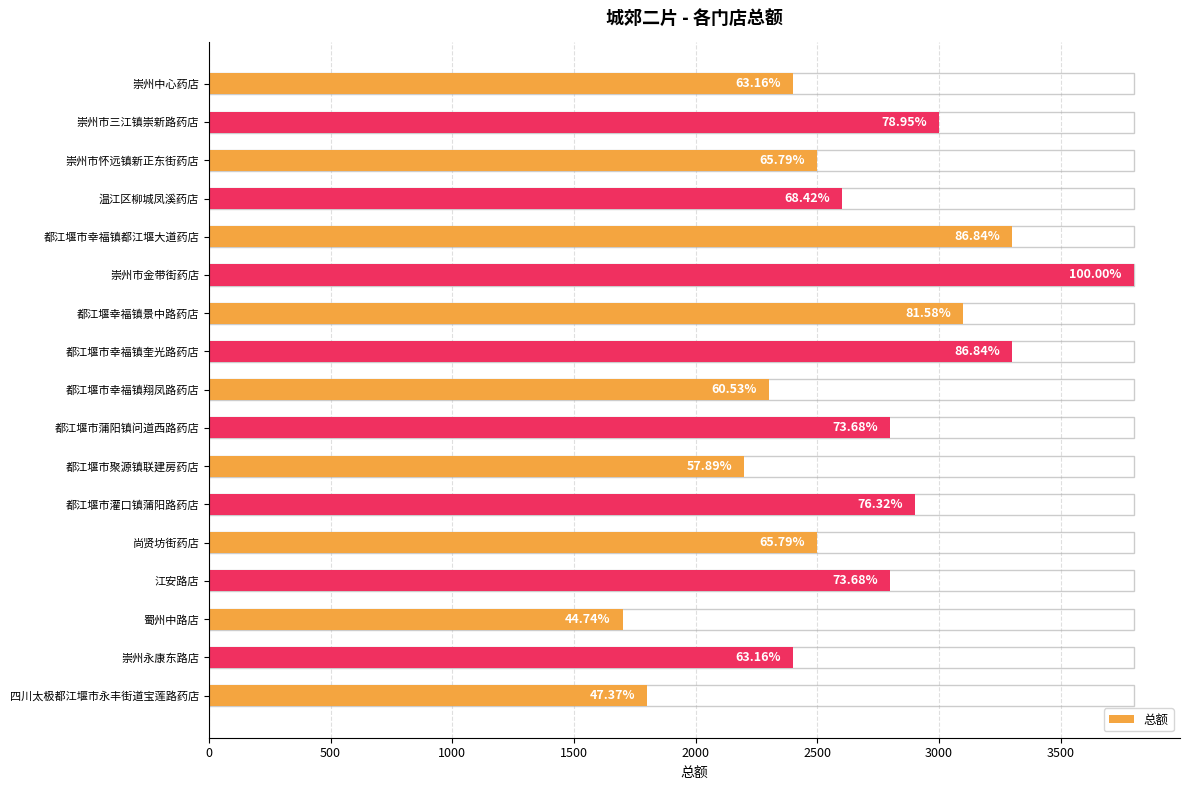

True or false: the data shows 1893 at 都江堰市幸福镇都江堰大道药店.

False